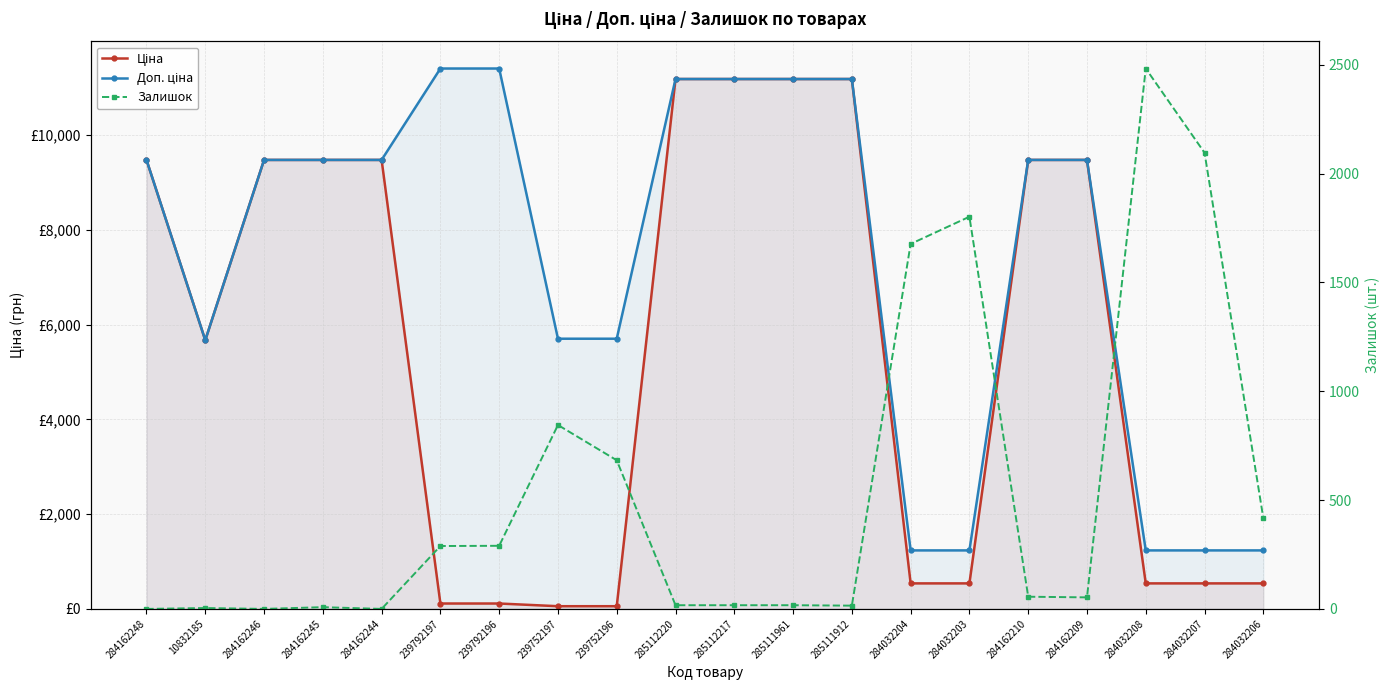

Does the chart display data point markers on the line(s)?

Yes